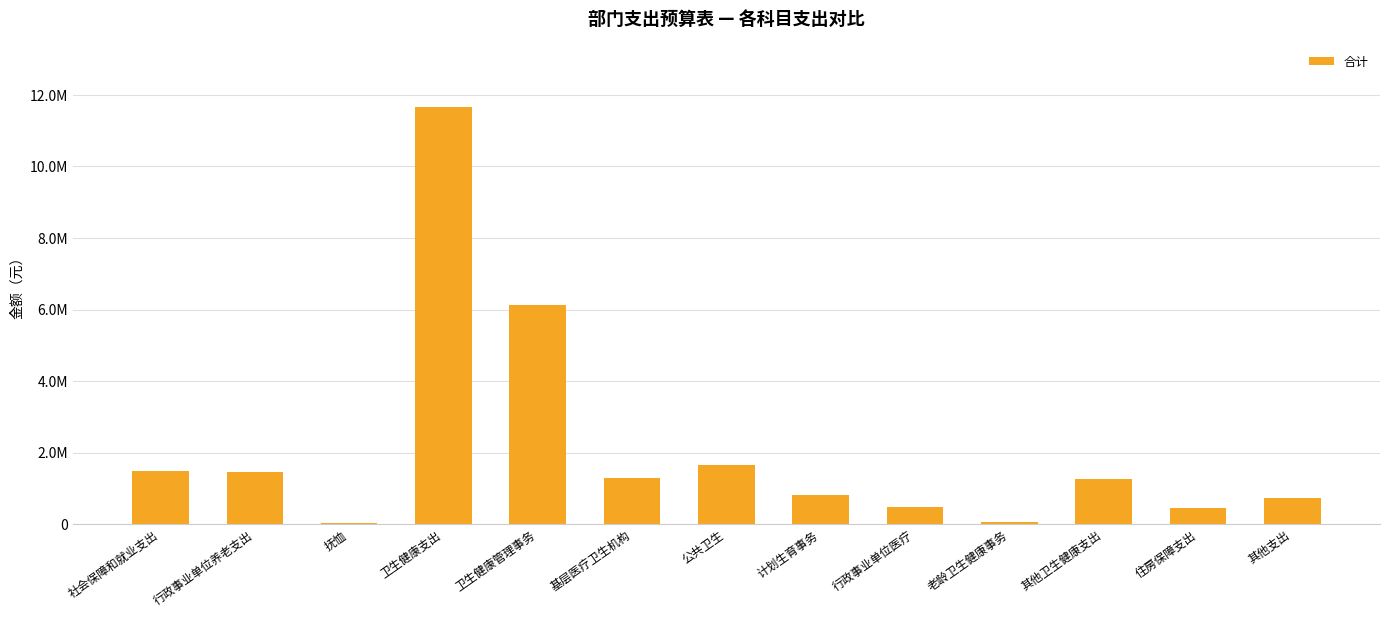

How many data points are less than 1250000?

6